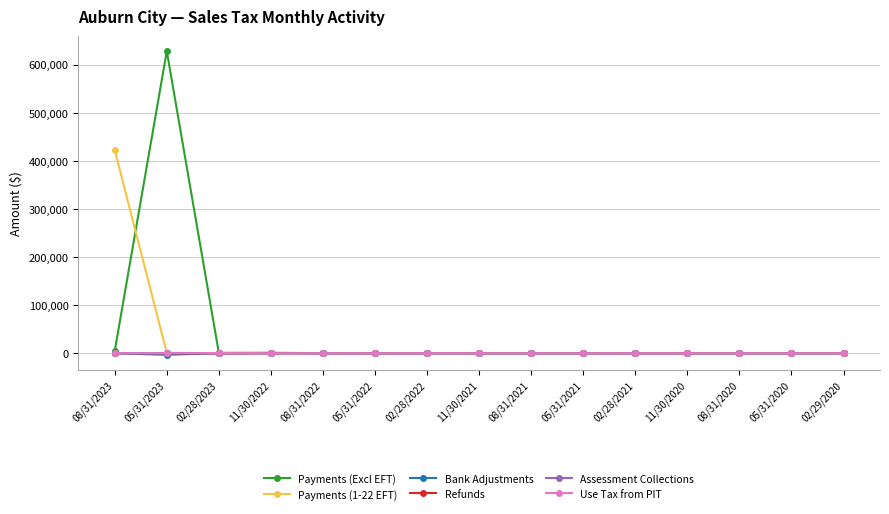

What is the difference between the Payments (Excl EFT) values at 08/31/2020 and 02/28/2021?

67.1